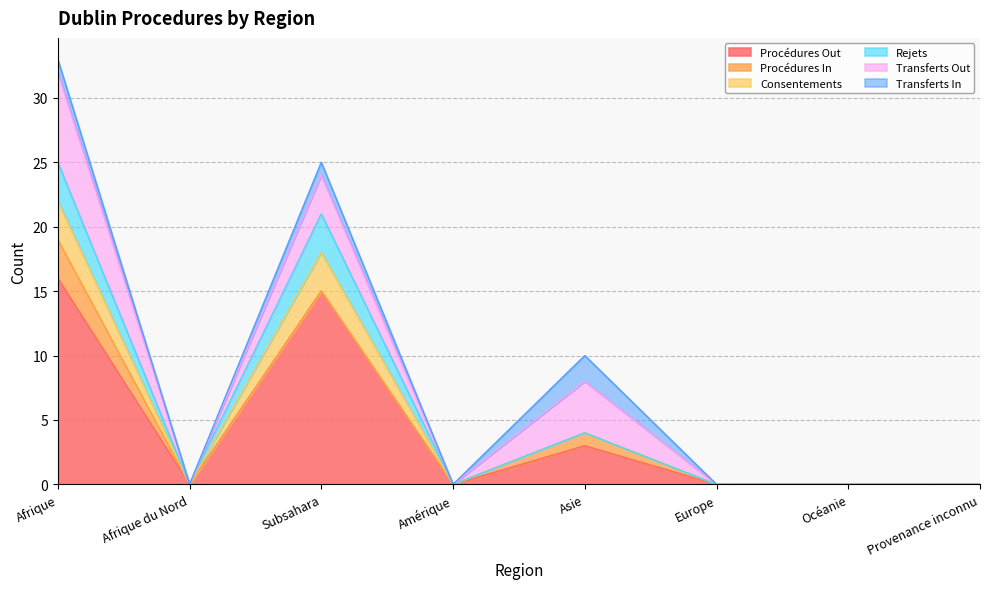

Does the chart display data point markers on the line(s)?

No